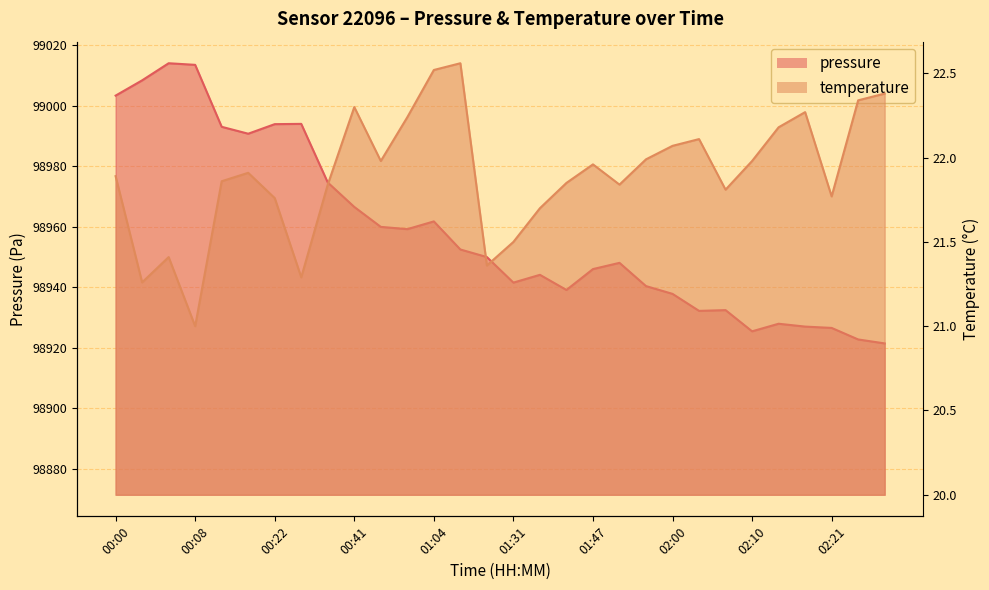

Which series has the largest total across all categories?

pressure